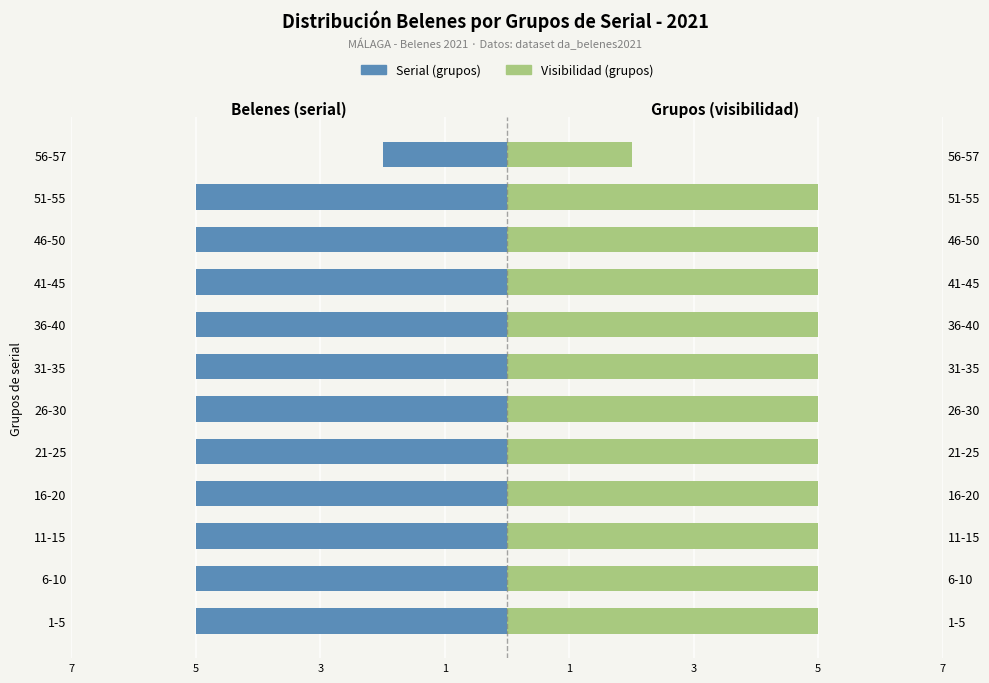

Rank the series at 31-35 from lowest to highest value.

Serial (grupos), Visibilidad (grupos)